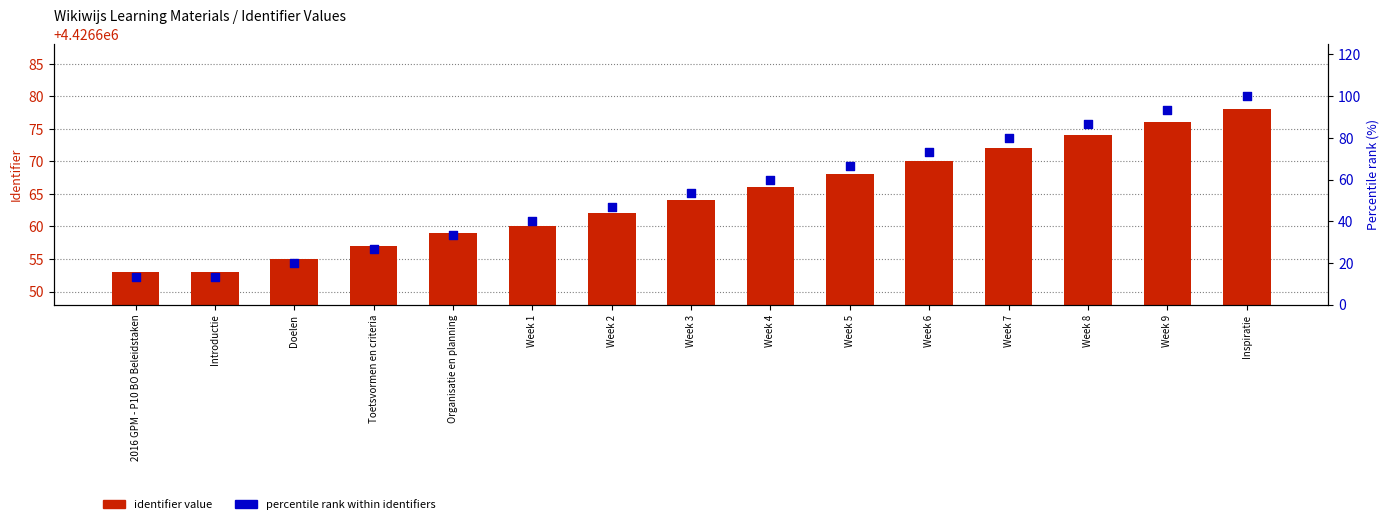

What is the total value across all series at Week 2?

4426708.7